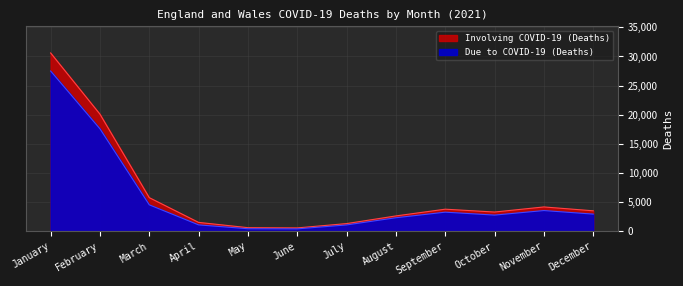

What is the average value of the Due to COVID-19 (Deaths) series?

5612